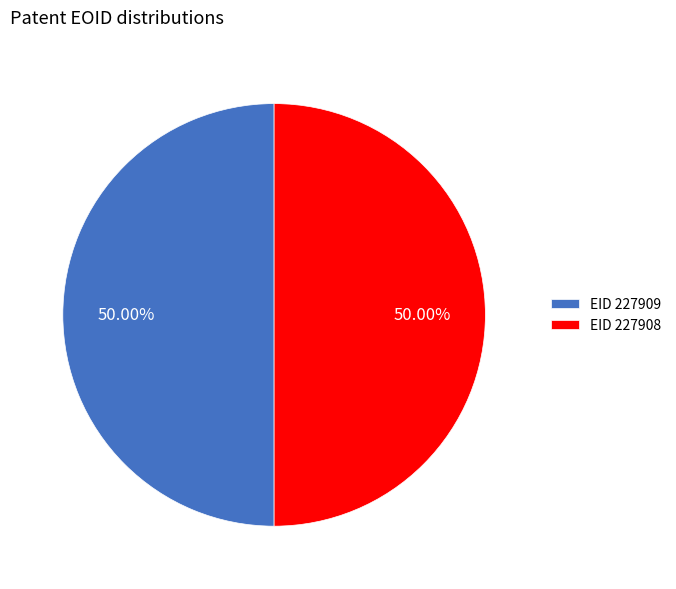

To the nearest percent, what is the average slice percentage?

50%